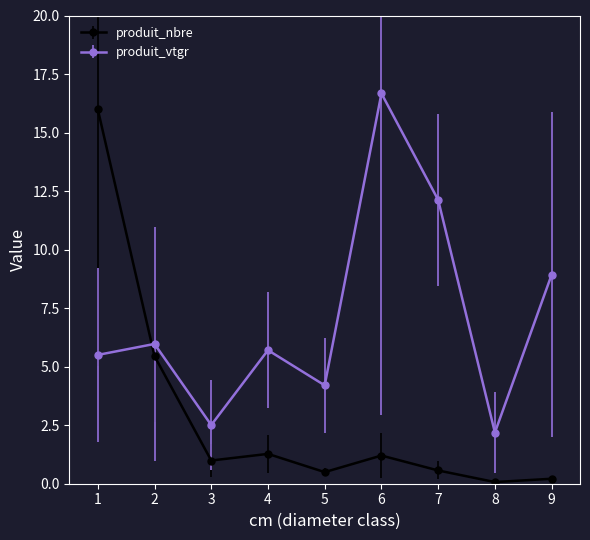

In produit_vtgr, how many points are lower than both neighbors (excluding endpoints)?

3